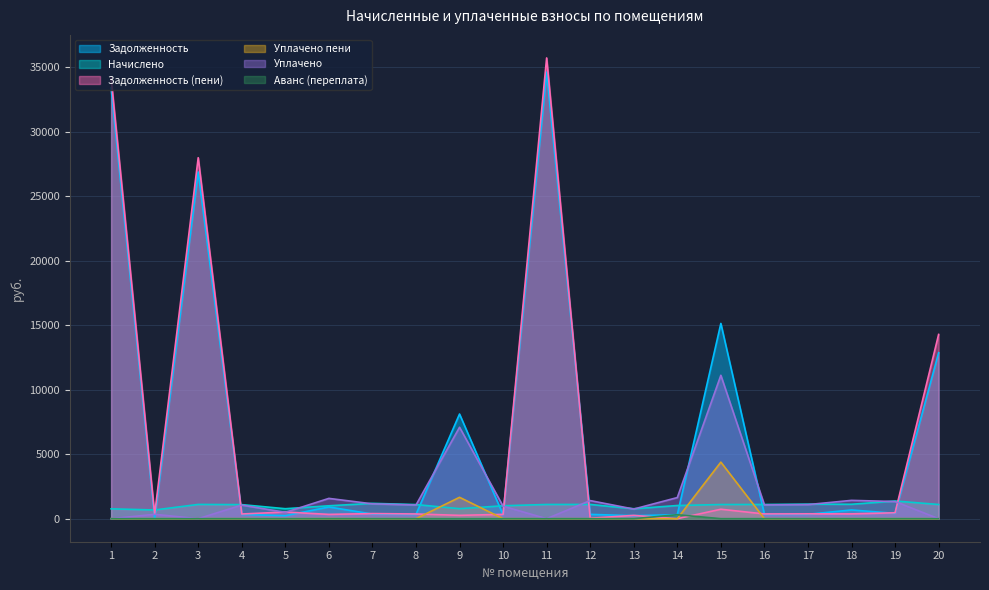

Reading left to right, what are all the values shown in this chart?

задолженность: 1=33383.4	2=0.0	3=26876.2	4=328.9	5=233.4	6=907.3	7=358.6	8=330.6	9=8113.2	10=302.2	11=34613.1	12=333.5	13=232.5	14=308.3	15=15133.9	16=332.5	17=340.5	18=675.8	19=414.2	20=12864.5
начислено: 1=763.9	2=675.2	3=1105.0	4=1089.3	5=773.0	6=1000.5	7=1187.7	8=1094.7	9=775.5	10=1001.0	11=1101.8	12=1104.5	13=770.1	14=1020.9	15=1097.0	16=1101.1	17=1127.6	18=1117.6	19=1371.8	20=1099.4
задолженность_пени: 1=34147.4	2=337.6	3=27981.3	4=363.1	5=515.9	6=333.5	7=395.9	8=364.9	9=258.5	10=334.2	11=35714.9	12=34.7	13=256.7	14=0.0	15=731.3	16=367.0	17=375.9	18=372.5	19=457.3	20=14281.0
уплачено_пени: 1=0.0	2=0.0	3=0.0	4=0.0	5=0.0	6=5.0	7=0.0	8=0.0	9=1656.9	10=0.0	11=0.0	12=0.0	13=0.0	14=0.0	15=4383.6	16=0.0	17=0.0	18=0.8	19=0.0	20=0.0
уплачено: 1=0.0	2=337.6	3=0.0	4=1055.2	5=491.1	6=1573.3	7=1150.5	8=1060.4	9=7086.8	10=969.0	11=0.0	12=1403.4	13=745.9	14=1637.4	15=11116.0	16=1066.6	17=1092.2	18=1419.9	19=1329.7	20=0.0
аванс_переплата: 1=0.0	2=0.0	3=0.0	4=0.0	5=0.0	6=0.0	7=0.0	8=0.0	9=0.0	10=0.0	11=0.0	12=0.0	13=0.0	14=308.3	15=0.0	16=0.0	17=0.0	18=0.0	19=0.0	20=0.0